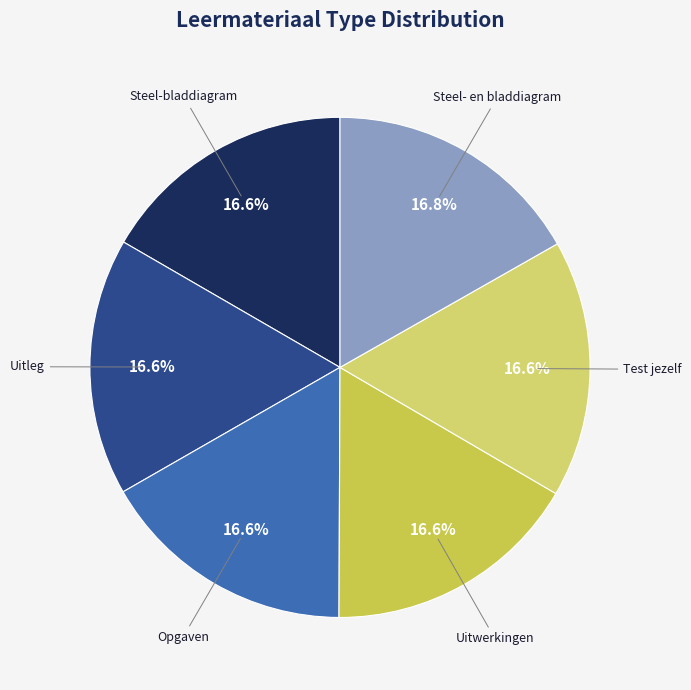

What is the ratio of the value at Uitwerkingen to the value at Test jezelf?

1.0